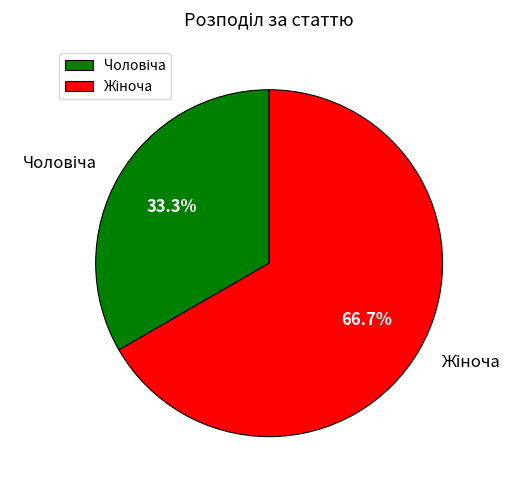

Is there a majority slice in this chart?

Yes